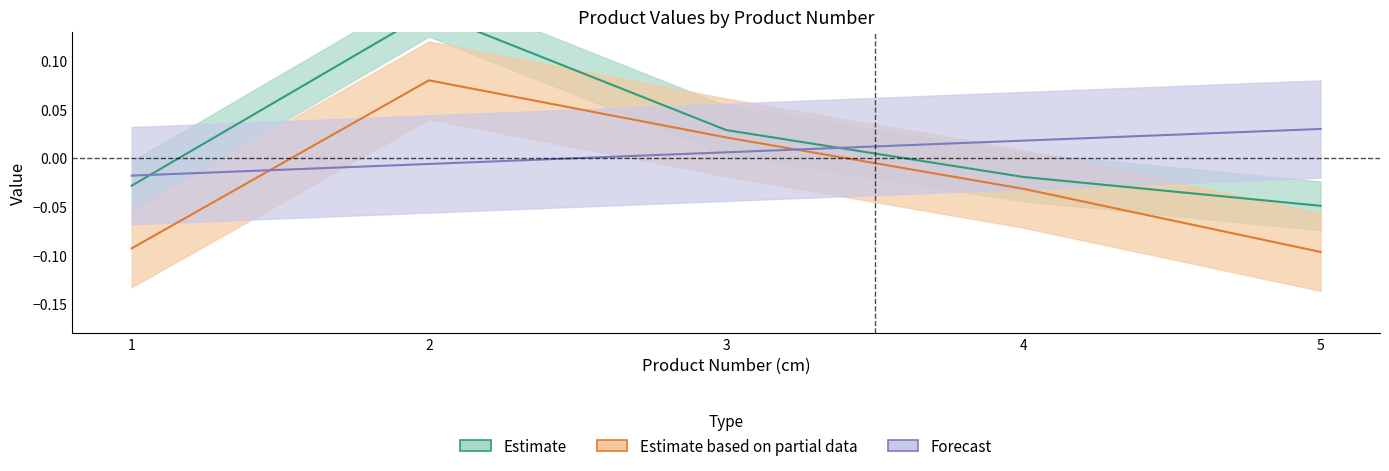

Which has a higher value, 1 or 3?

3